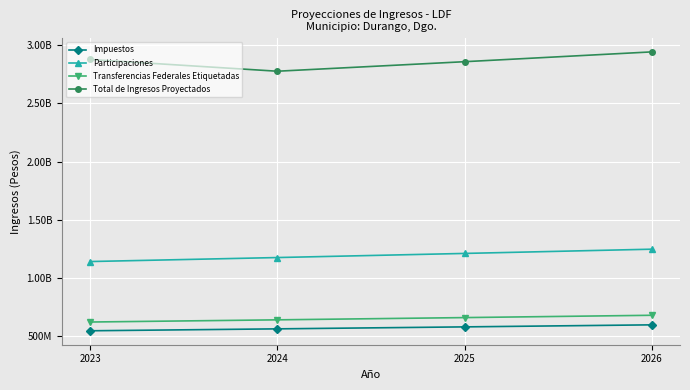

True or false: Impuestos and Participaciones intersect in this chart.

False